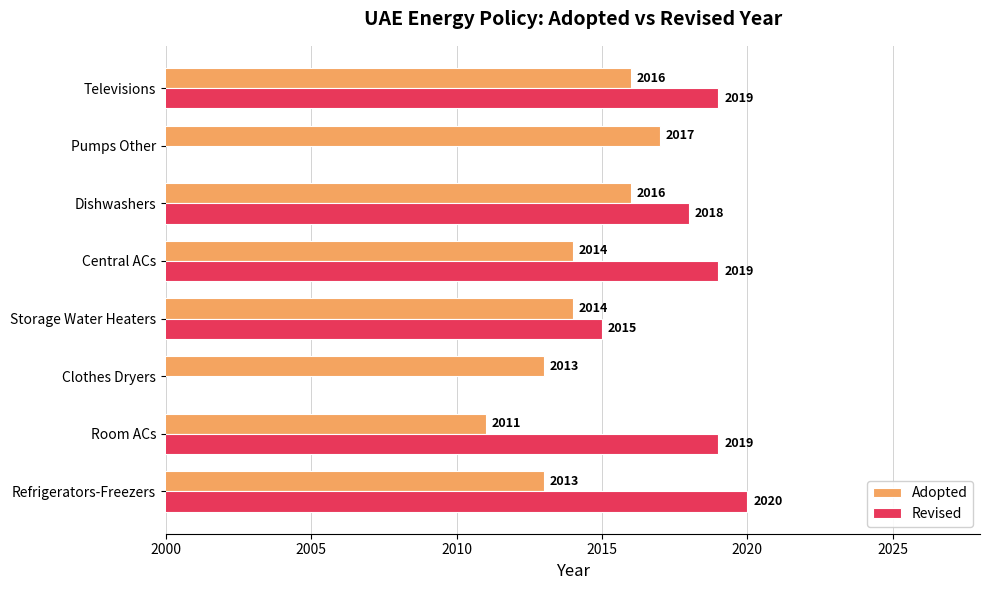

What position from the left is Central ACs?

5